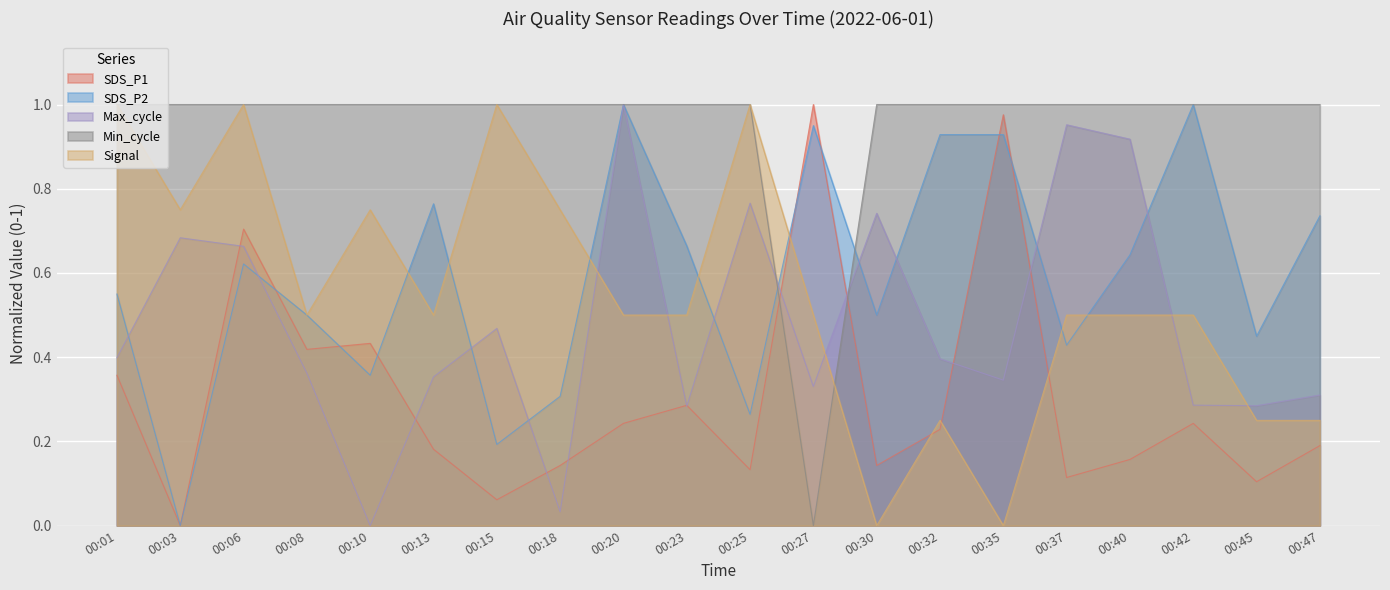

Which series changed the most between 00:13 and 00:47?

Signal